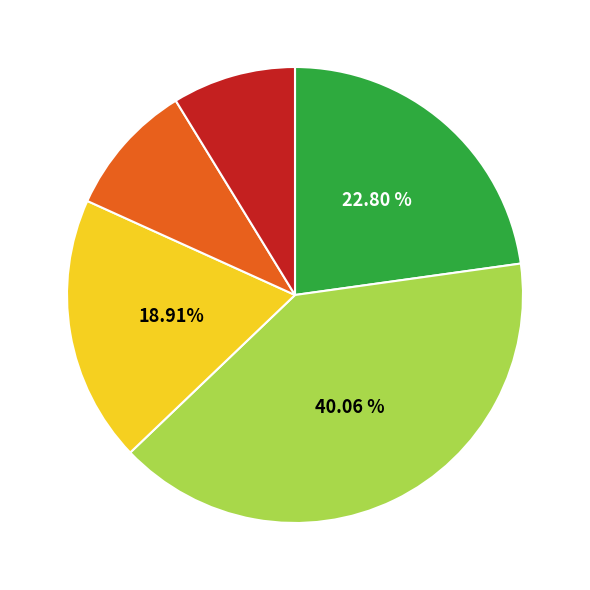

How many segments does this pie chart have?

5